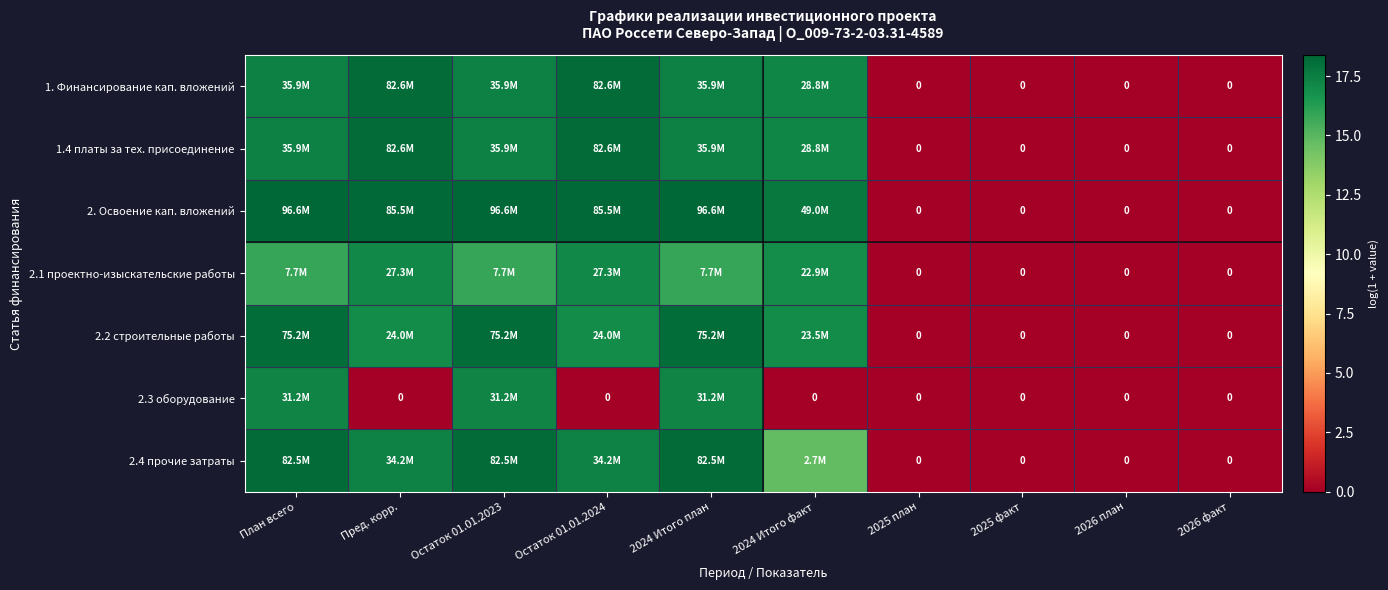

What is the difference between the 1.4 платы за тех. присоединение values at План всего and Остаток 01.01.2024?

0.8